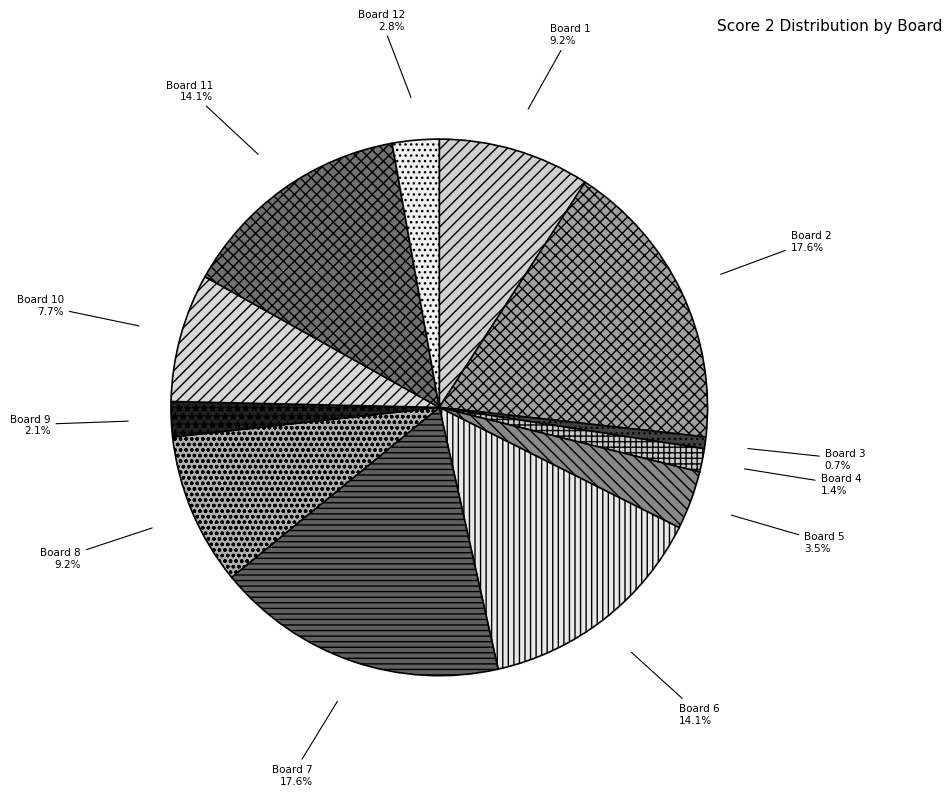

To the nearest percent, what percentage of the pie is Board 8?

9%